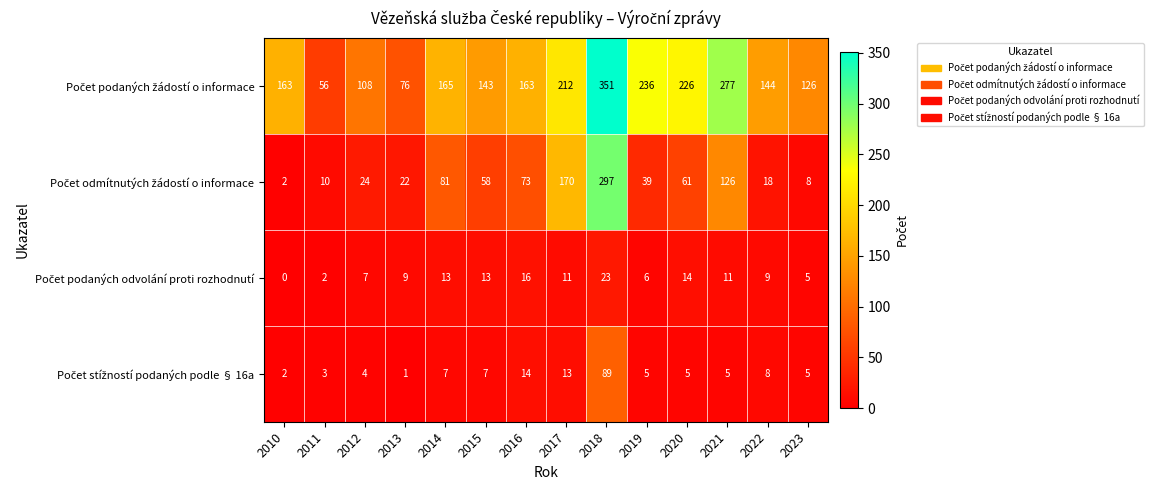

At which category does the chart reach its minimum across all series?

2010